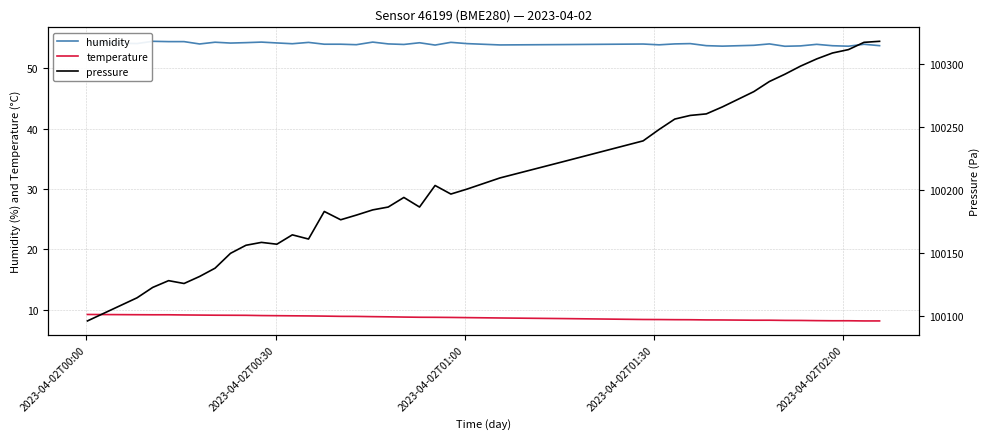

True or false: temperature and humidity cross at least once.

False